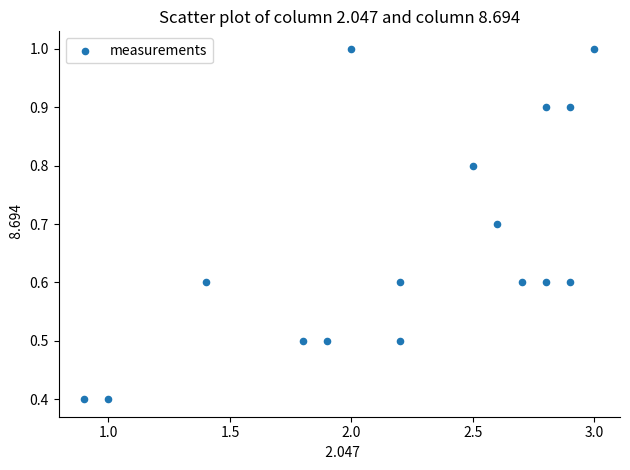

What is the range of Y values (max minus min)?

0.6